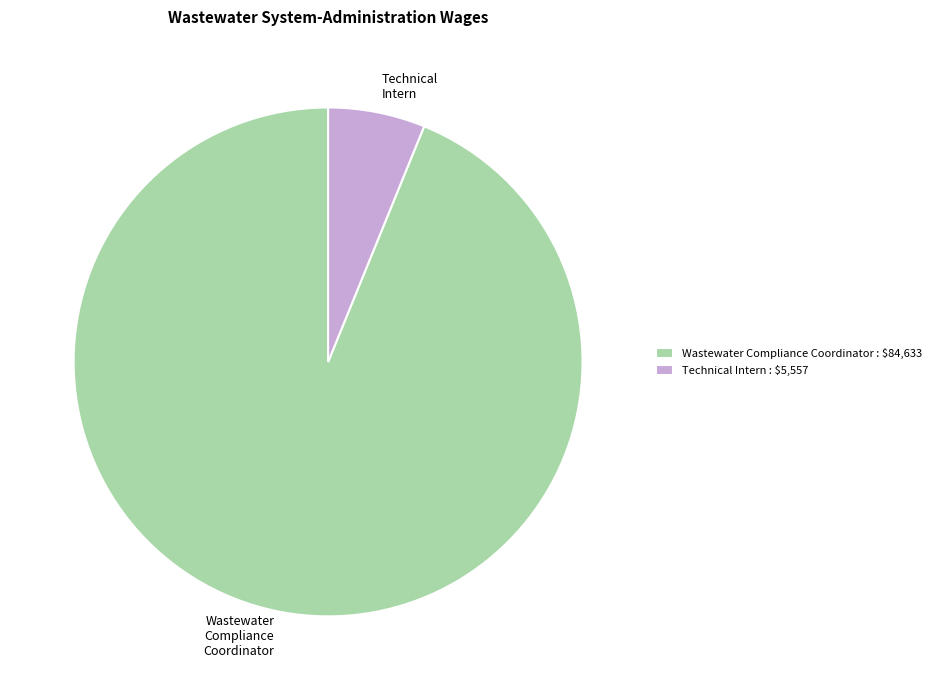

Do Wastewater Compliance Coordinator and Technical Intern together represent more than half of the pie?

Yes